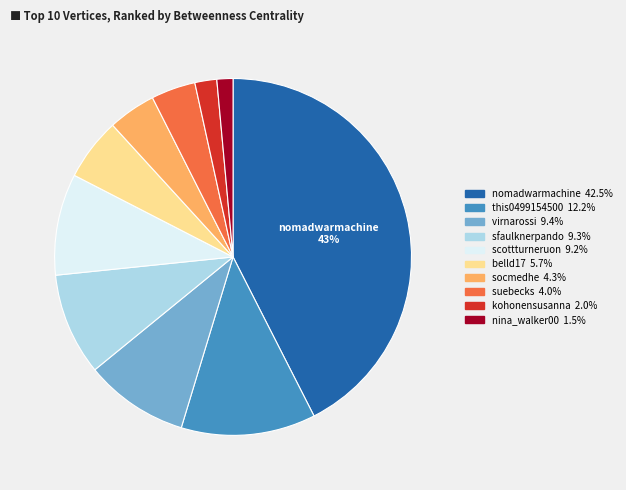

What percentage is the this0499154500 slice, to the nearest percent?

12%